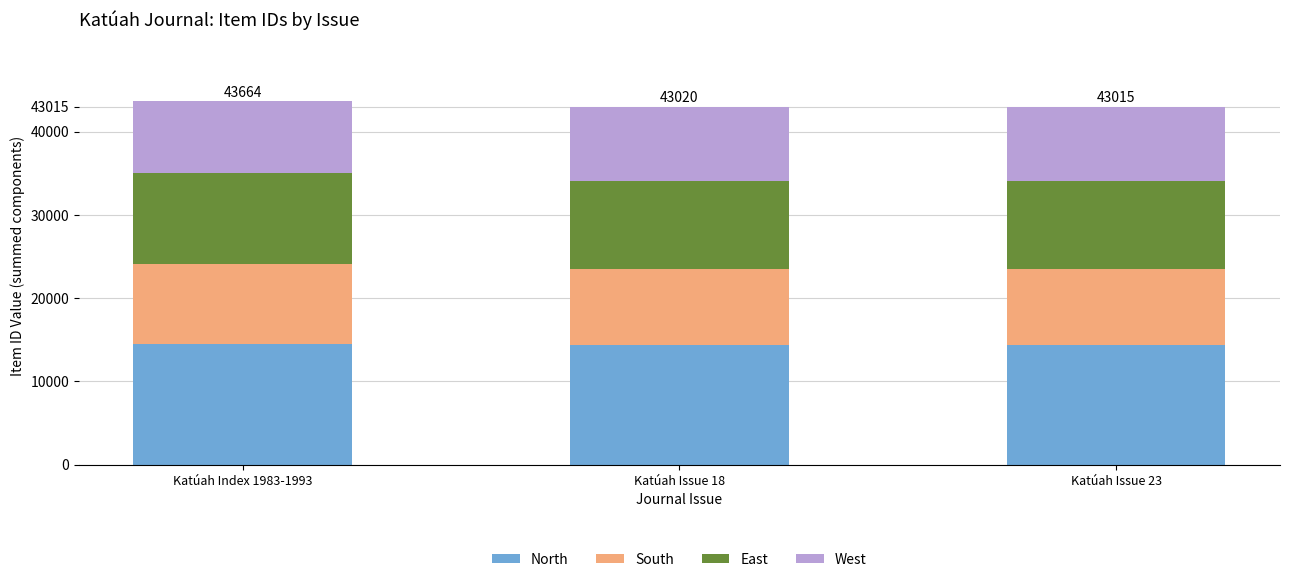

How many categories are shown in the chart?

3